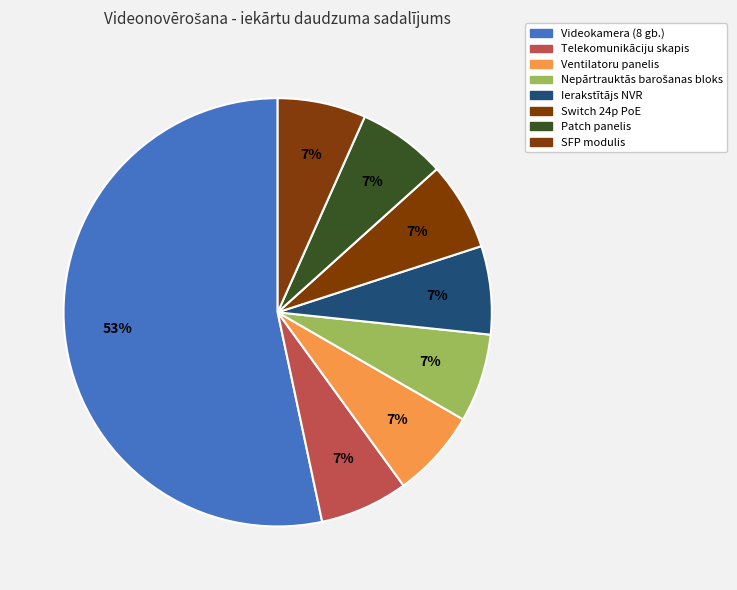

Is it true that Telekomunikāciju skapis is 7% of the pie?

True